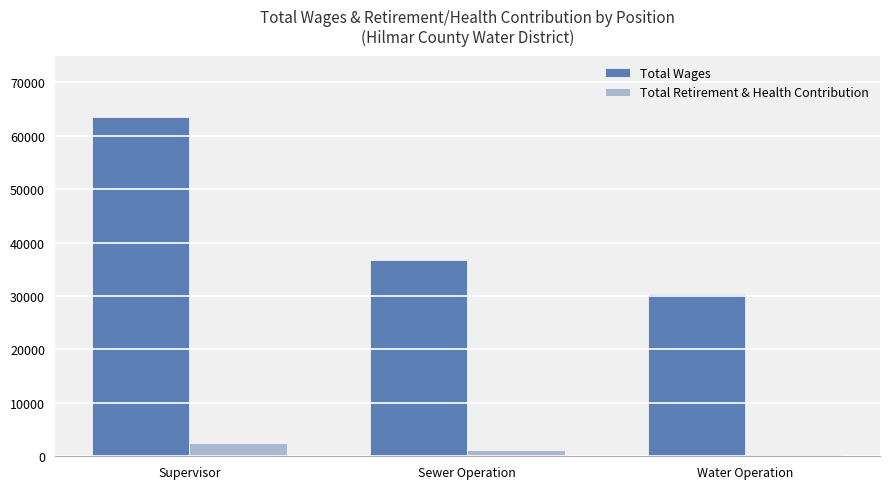

What is the spread (max minus min) of values at Water Operation?

29891